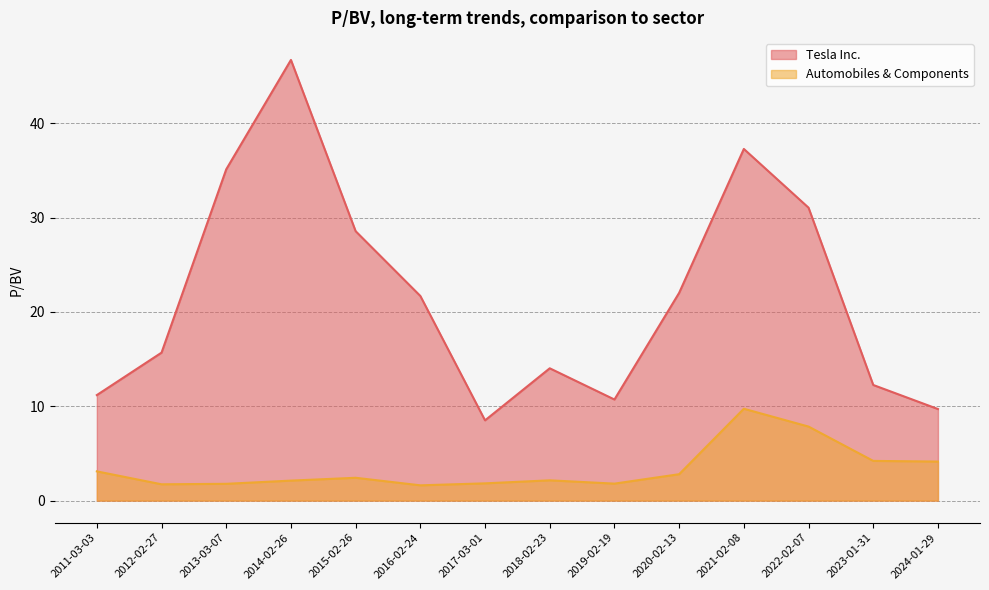

What is the label of the 12th point from the right?

2013-03-07